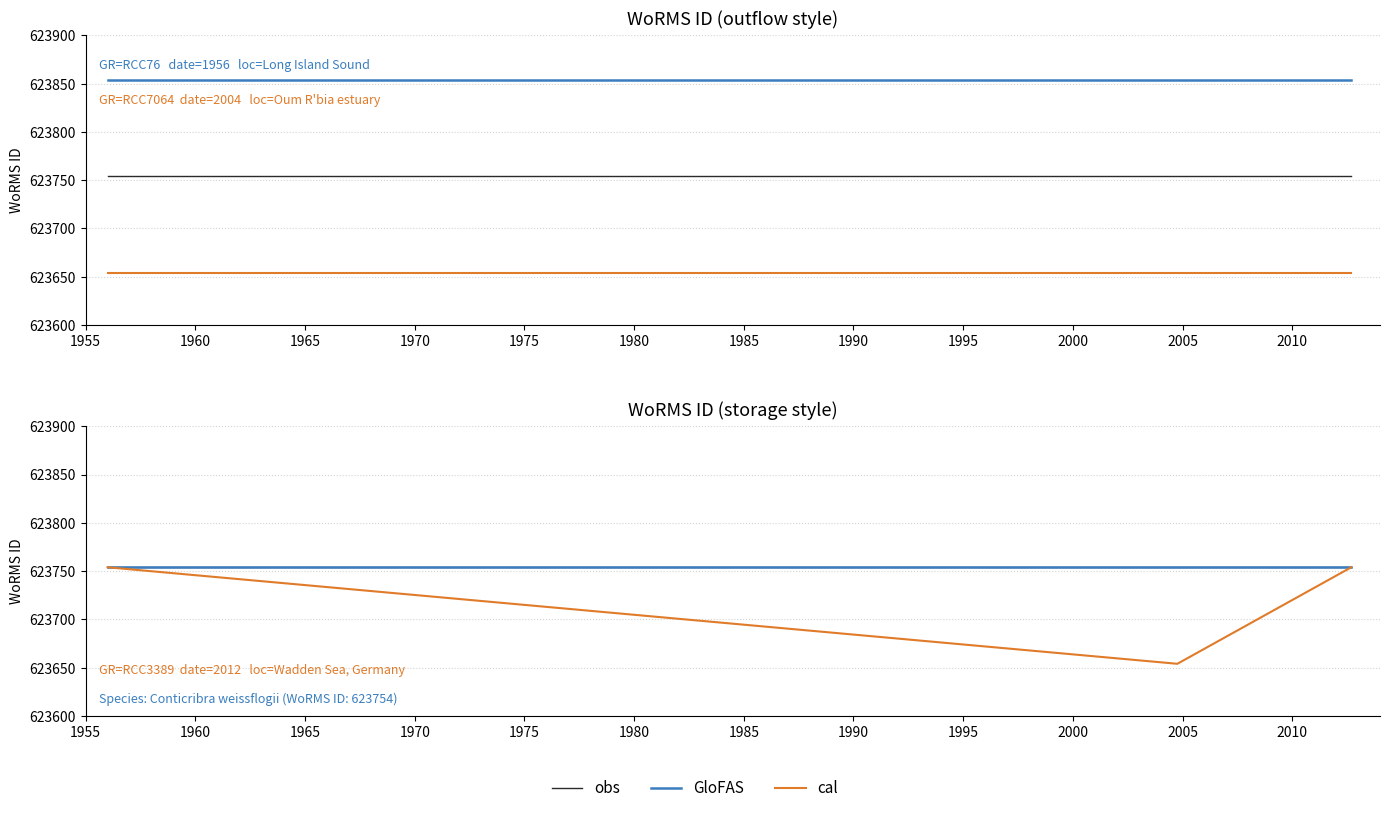

How many lines are shown in the chart?

3